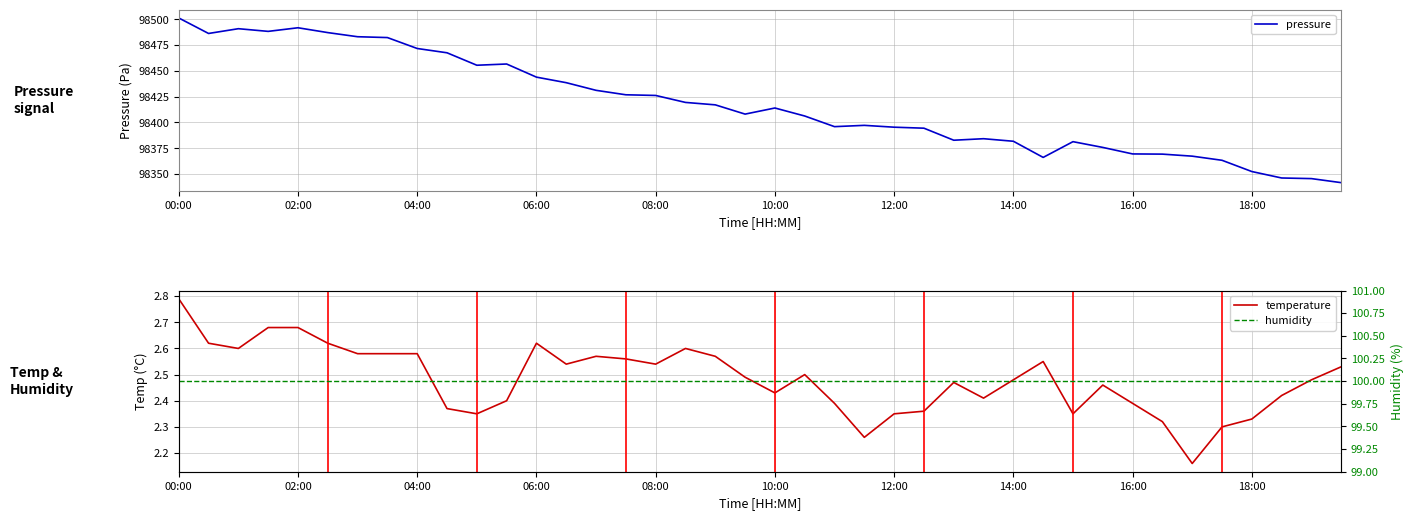

True or false: temperature has more than 1 interior local peaks.

True